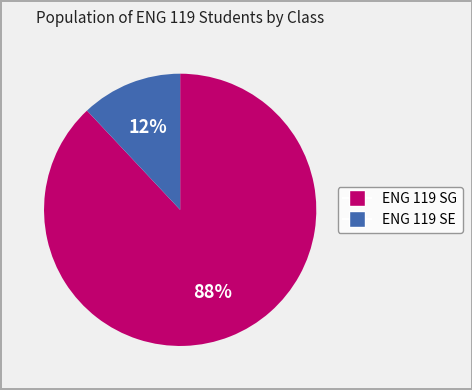

Which slice is the largest?

ENG 119 SG